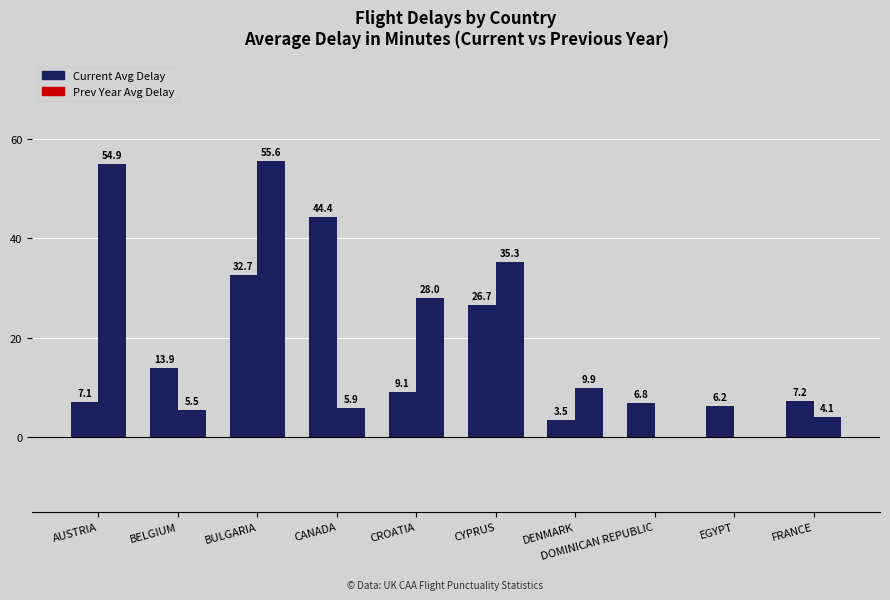

Between CROATIA and FRANCE, which series saw the biggest shift?

previous_year_month_average_delay